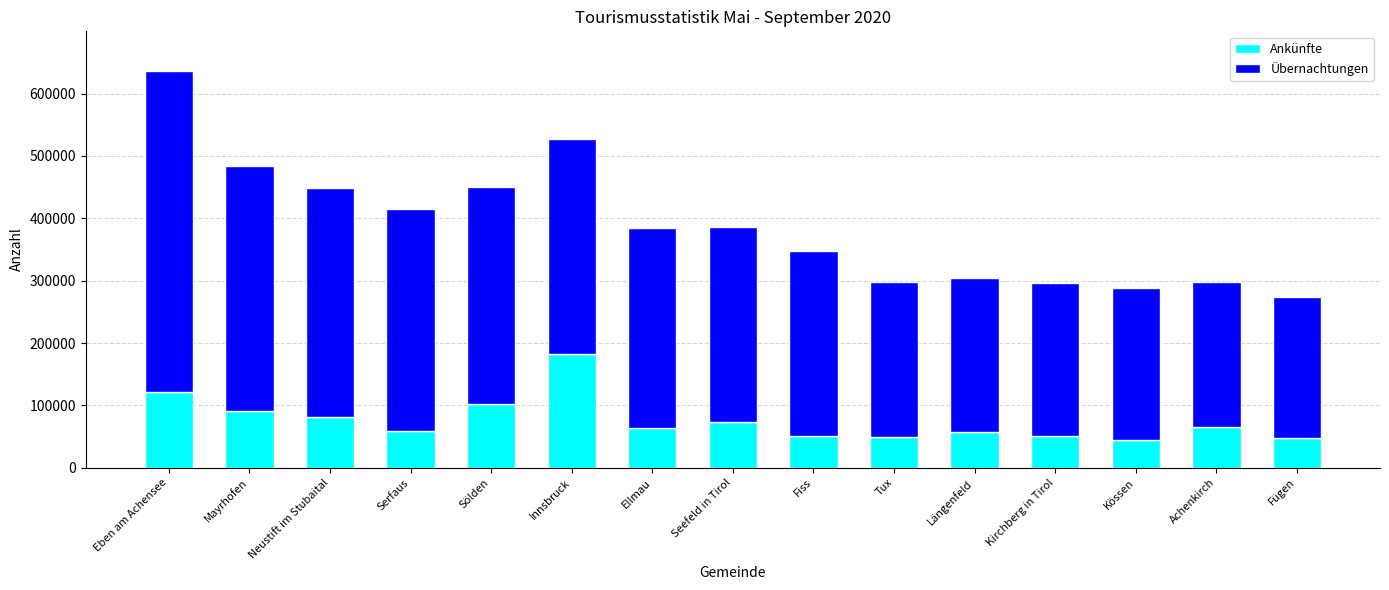

What is the difference between the maximum and second lowest values in the Ankünfte series?

133704